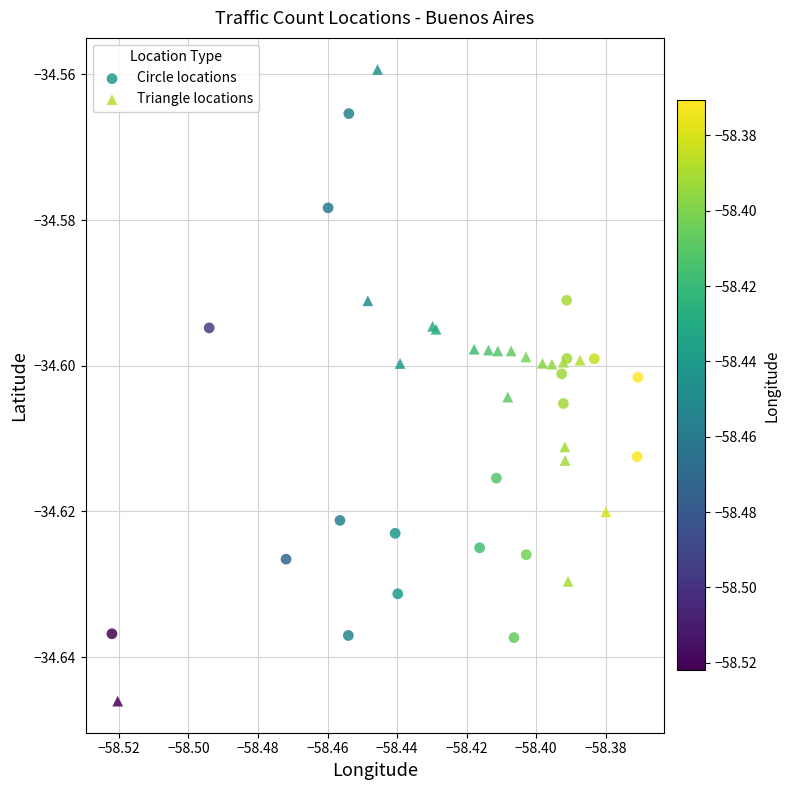

Which series reaches the maximum Y coordinate?

Triangle locations